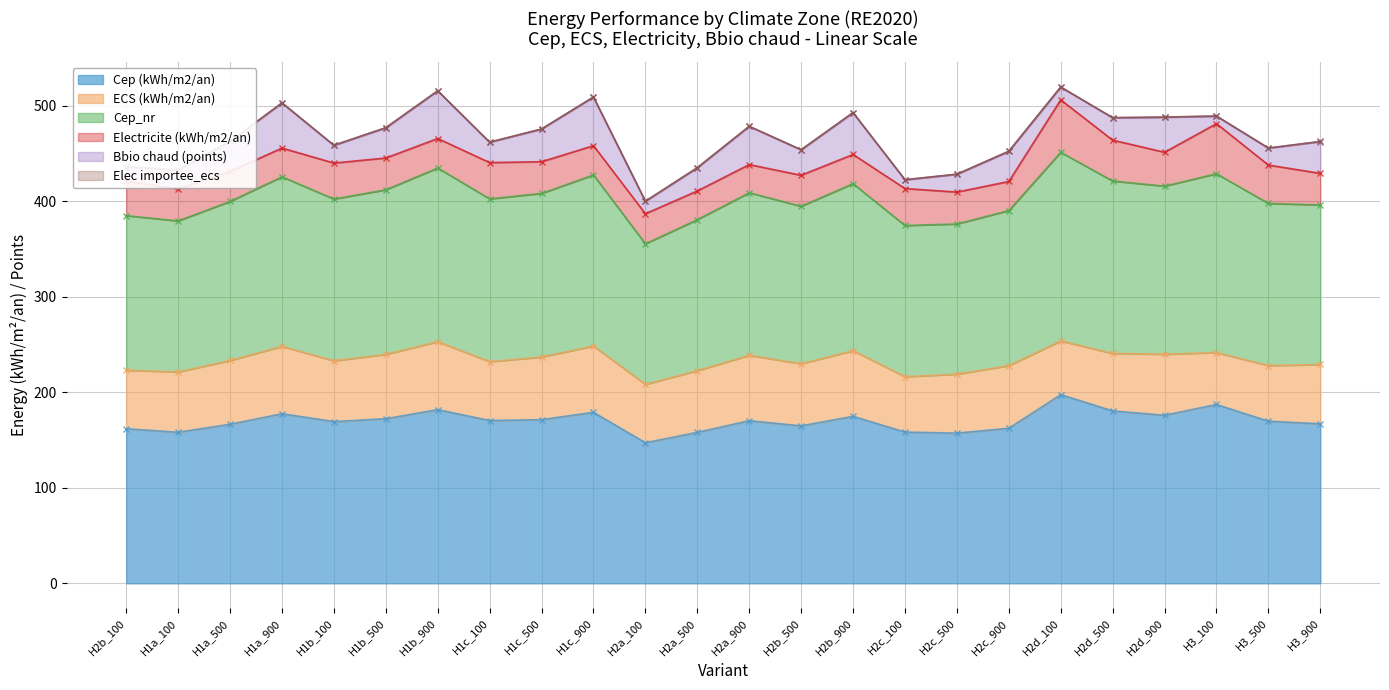

What is the lowest value of the Electricite (kWh/m2/an) series?

29.5